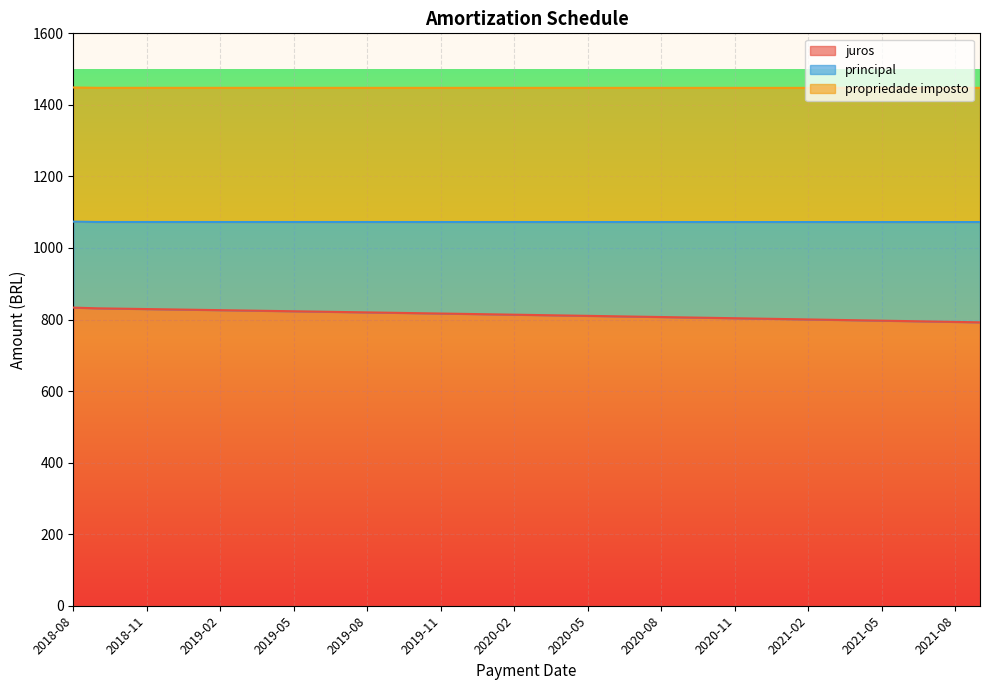

Which label corresponds to the smallest value in the chart?

2018-08